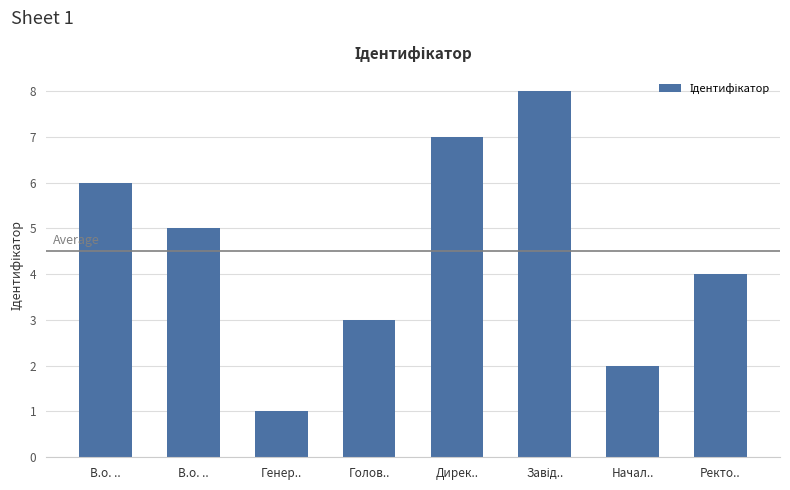

Reading left to right, list all the values displayed in this chart.

6	5	1	3	7	8	2	4